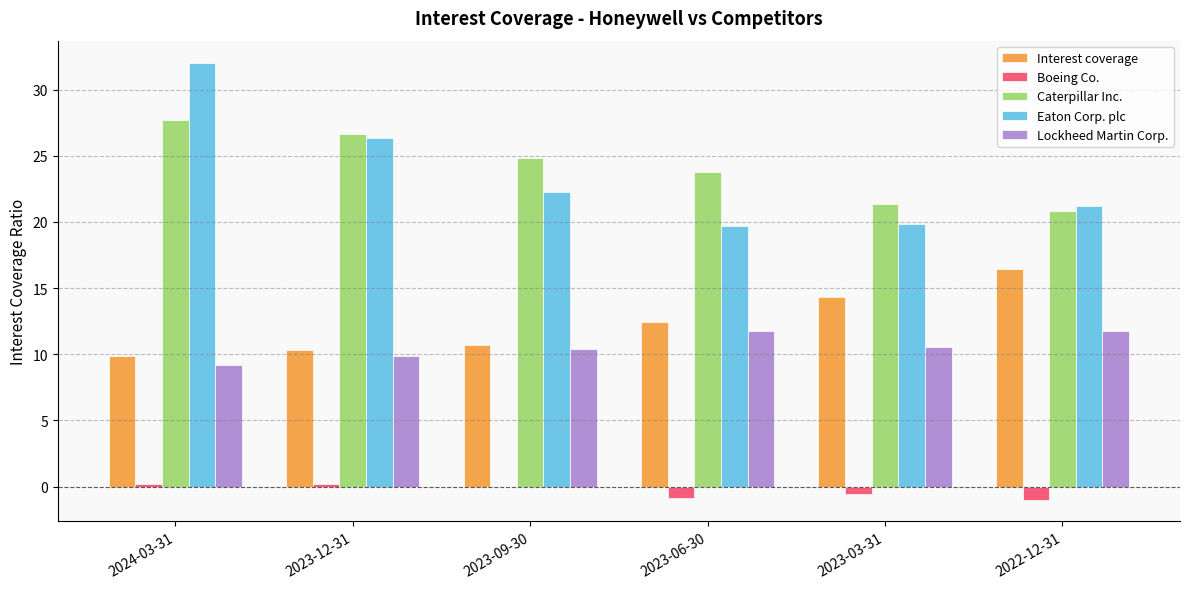

Which series changed the most between 2023-12-31 and 2023-06-30?

Eaton Corp. plc